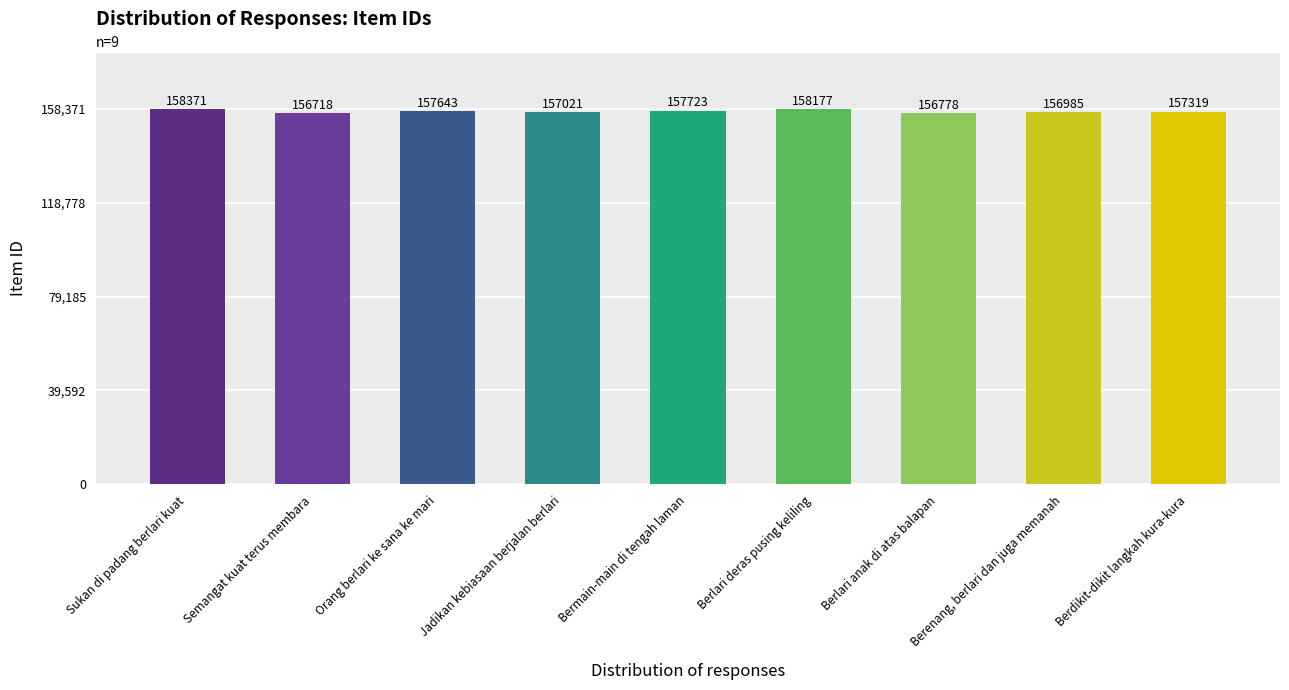

What is the value of the 9th bar from the left?

157319